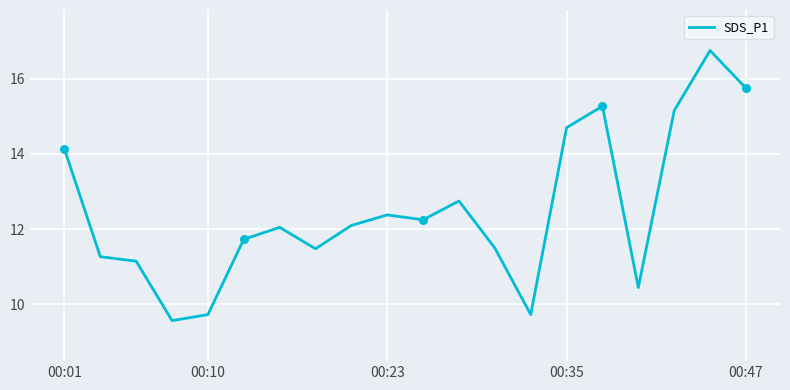

What is the minimum value shown in the chart?

9.6